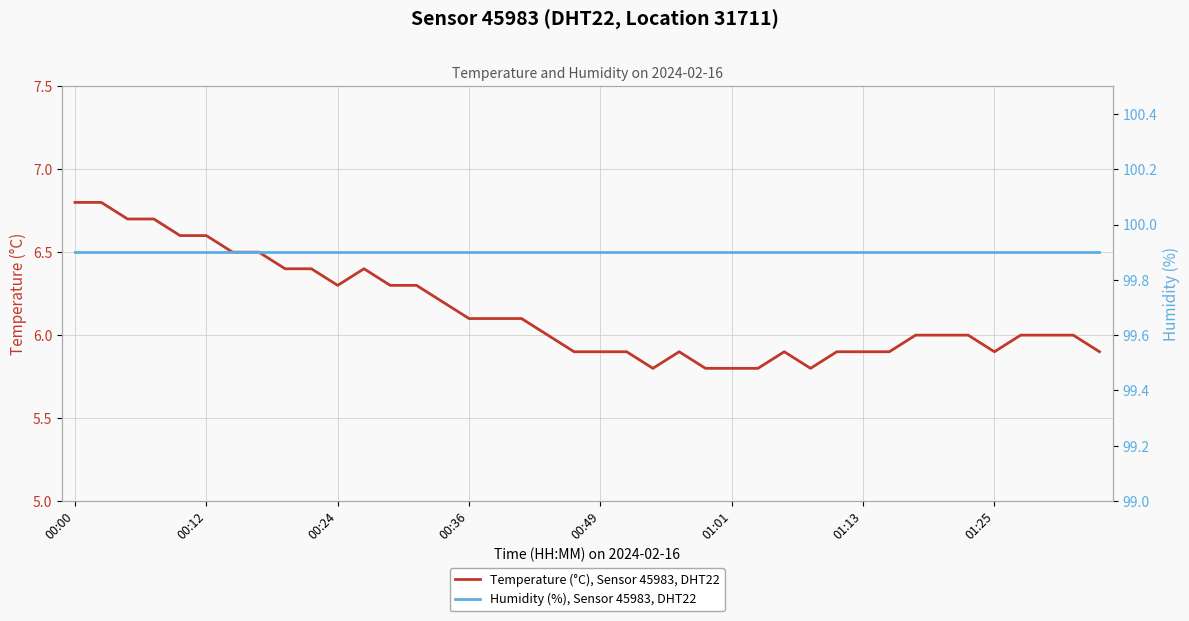

What is the maximum value for Temperature (°C), Sensor 45983, DHT22?

6.8